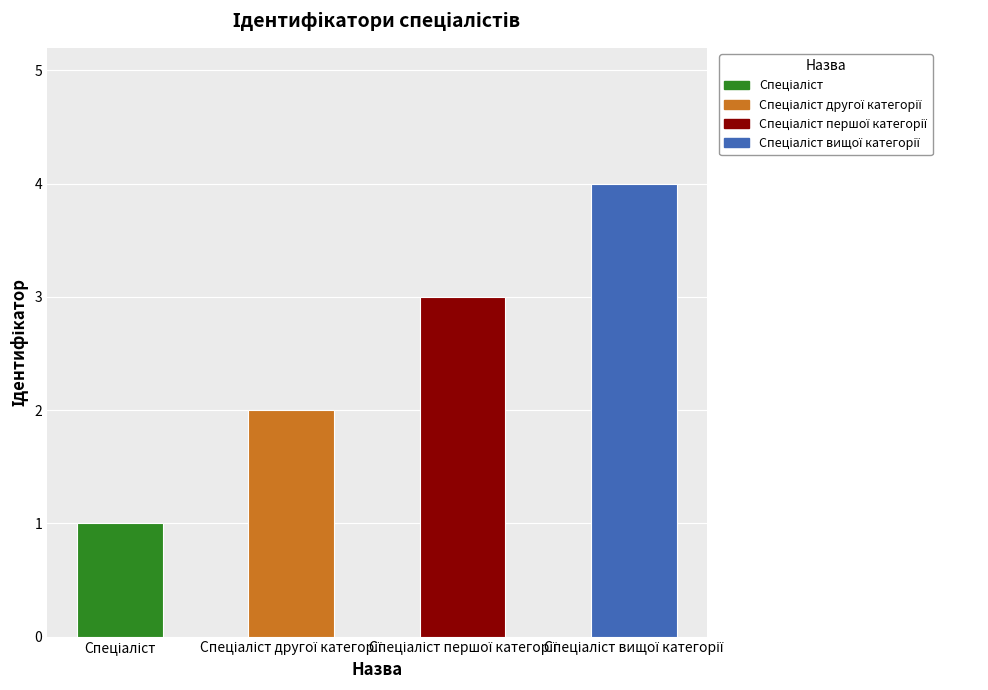

What is the maximum value shown in the chart?

4